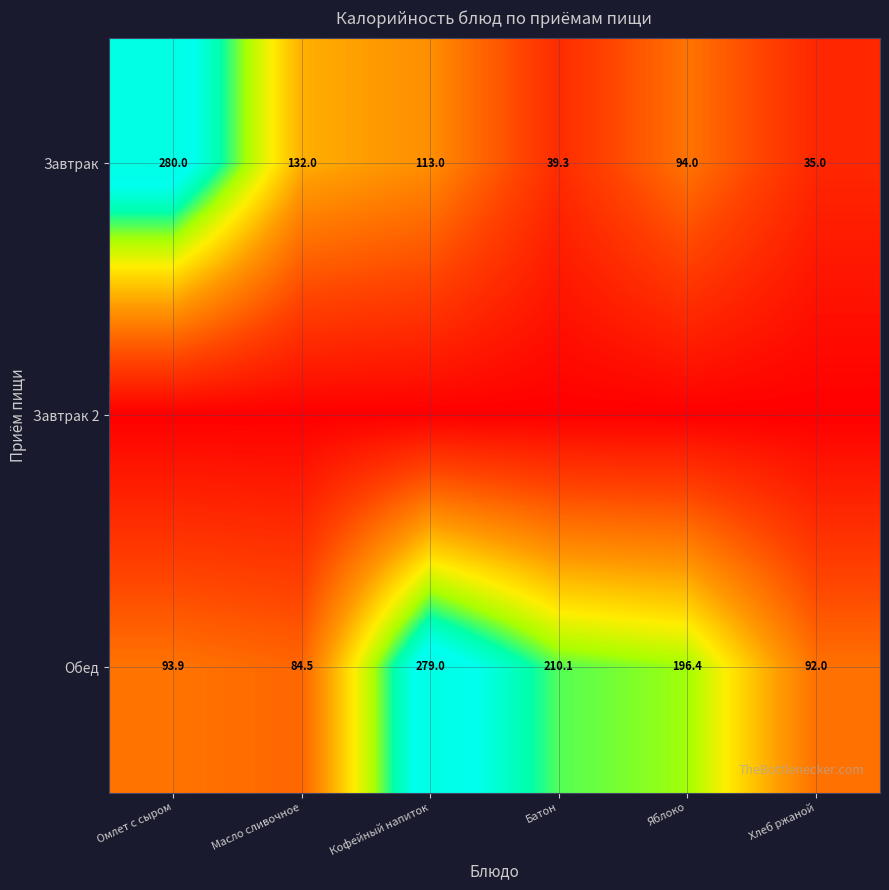

True or false: Обед has a value of 279.0 at Кофейный напиток.

True